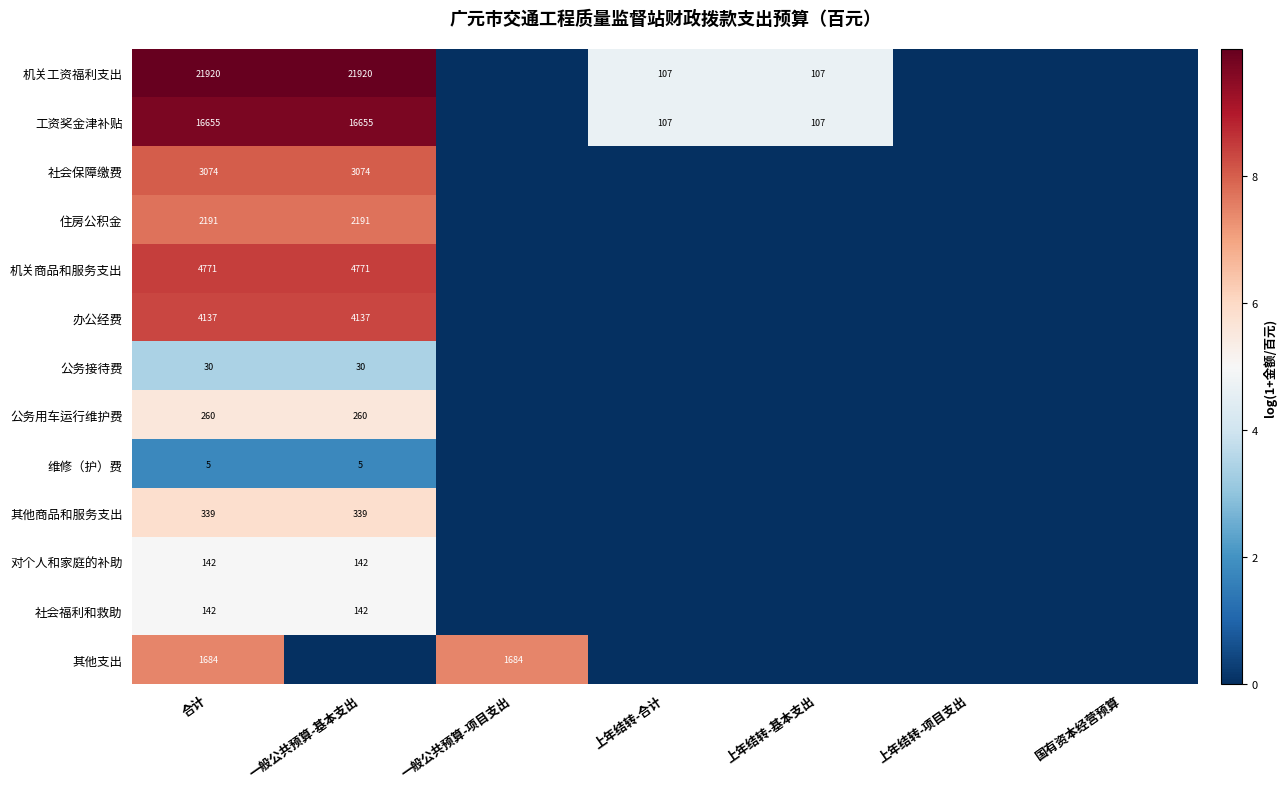

The 工资奖金津补贴 series shows 48 at 上年结转-基本支出. True or false?

False